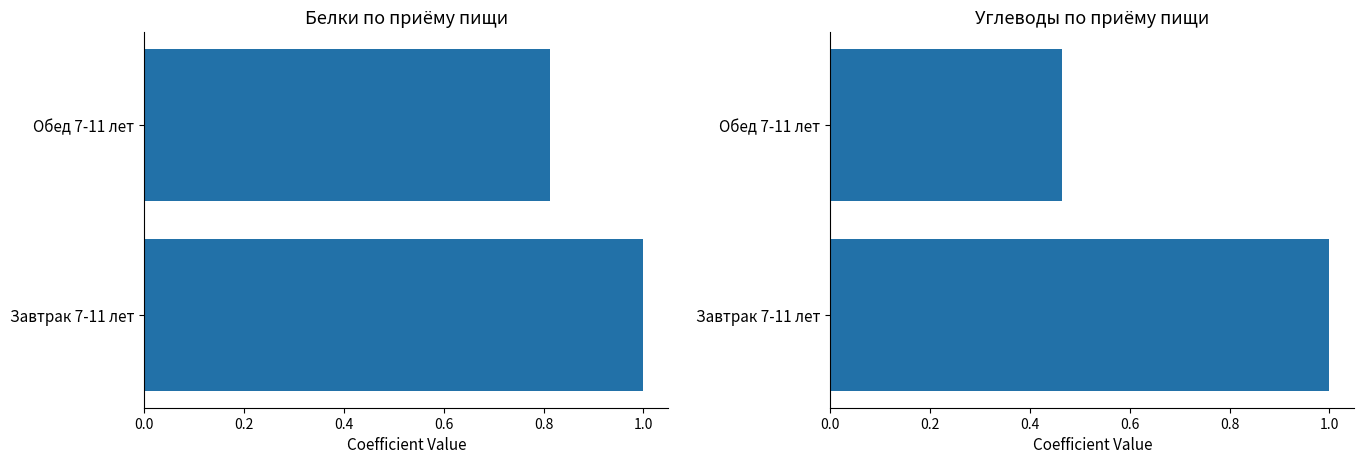

Reading left to right, what are all the values shown in this chart?

Белки: 1.0	0.8
Углеводы: 1.0	0.5